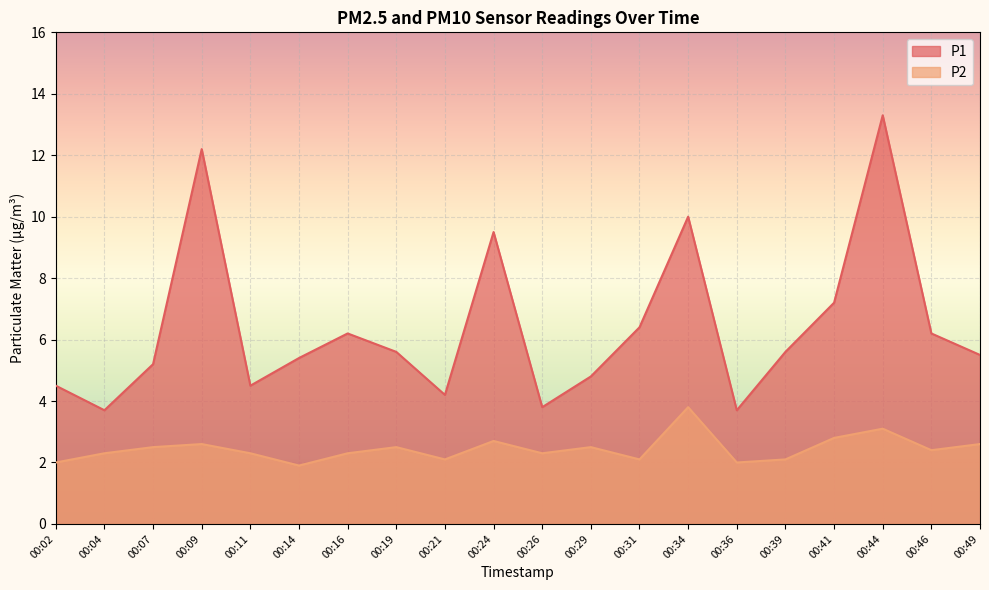

True or false: P1 and P2 intersect in this chart.

False